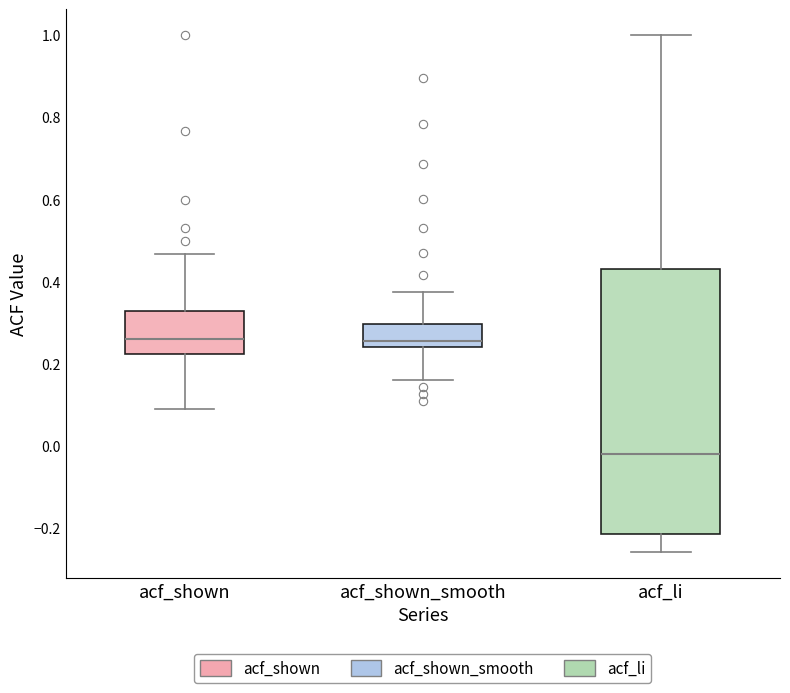

Reading left to right, read every box against the y-axis: the position of its median line, the range the box covers, and the ends of its whiskers. The values are not printed on the chart, so give them approximately, as read against the axis.

acf_shown: median 0.26, box 0.22 to 0.32, whiskers 0.10 to 0.46
acf_shown_smooth: median 0.26, box 0.24 to 0.30, whiskers 0.16 to 0.38
acf_li: median -0.02, box -0.22 to 0.44, whiskers -0.26 to 1.00